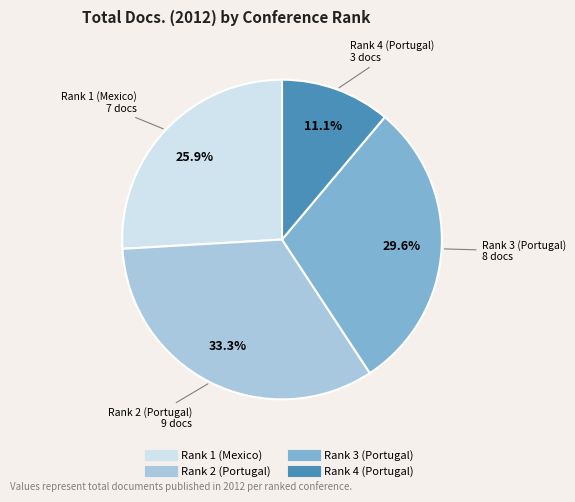

Is it true that Rank 1 (Mexico) is 36% of the pie?

False